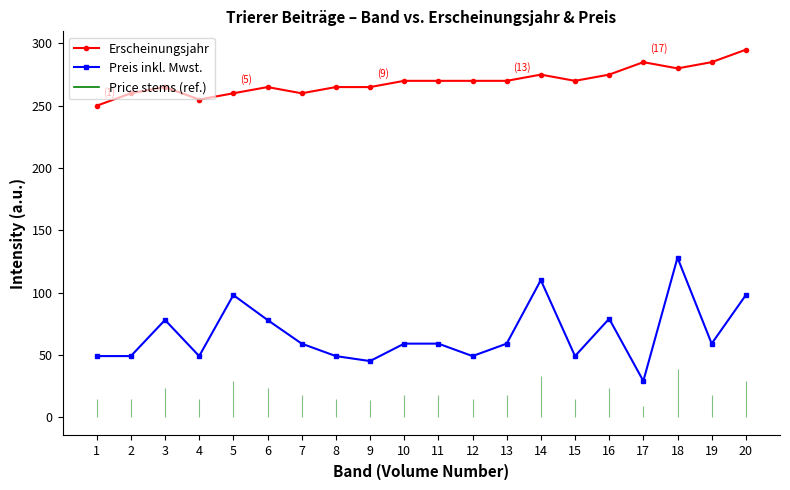

Rank the categories by Erscheinungsjahr value from lowest to highest.

1, 4, 2, 5, 7, 3, 6, 8, 9, 10, 11, 12, 13, 15, 14, 16, 18, 17, 19, 20